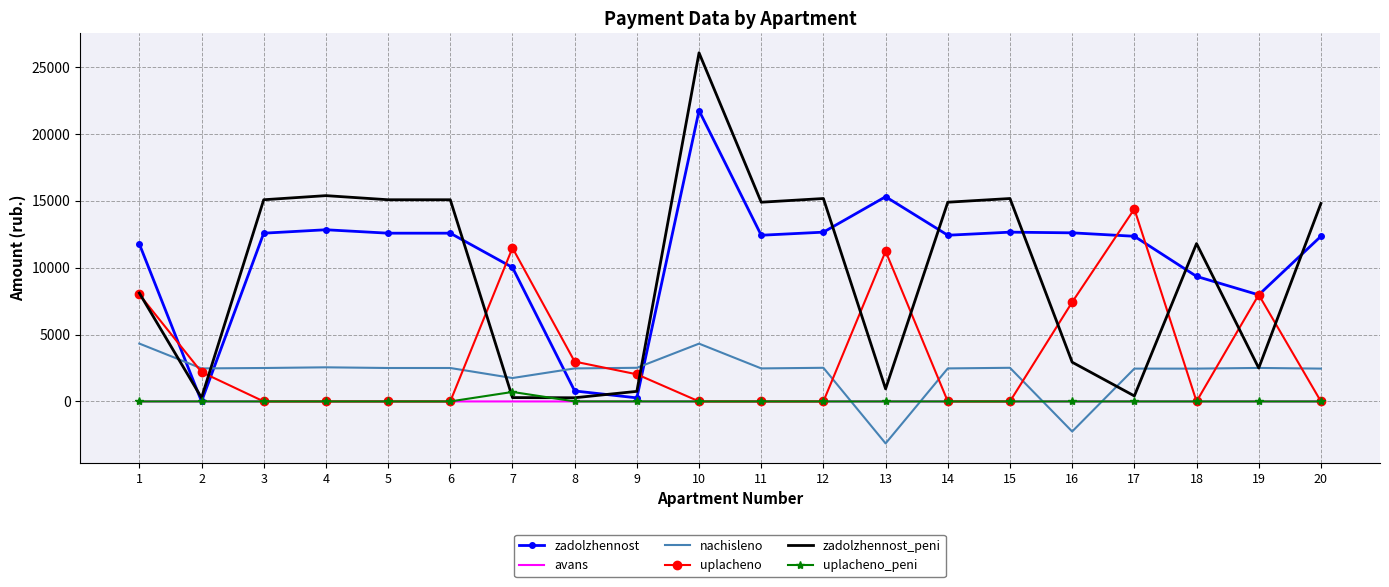

Which series has the widest spread of values?

zadolzhennost_peni